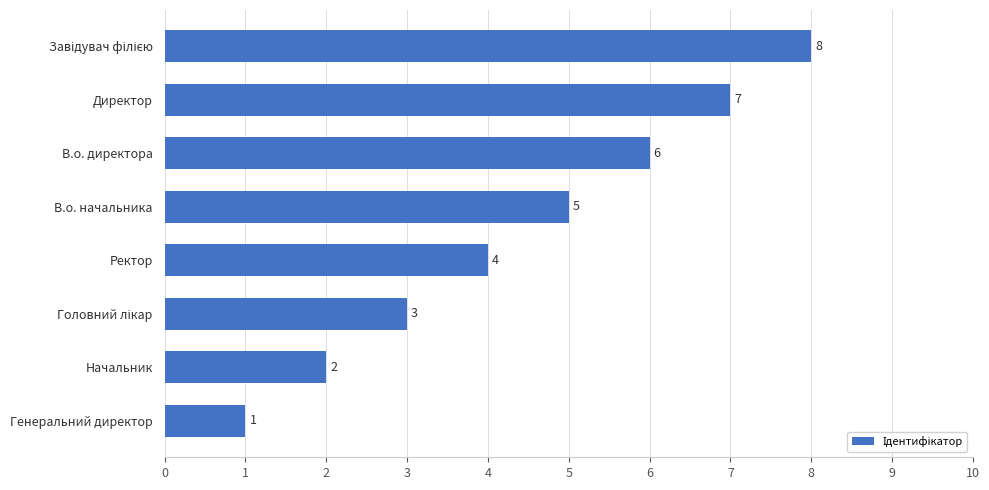

What is the sum of all values?

36